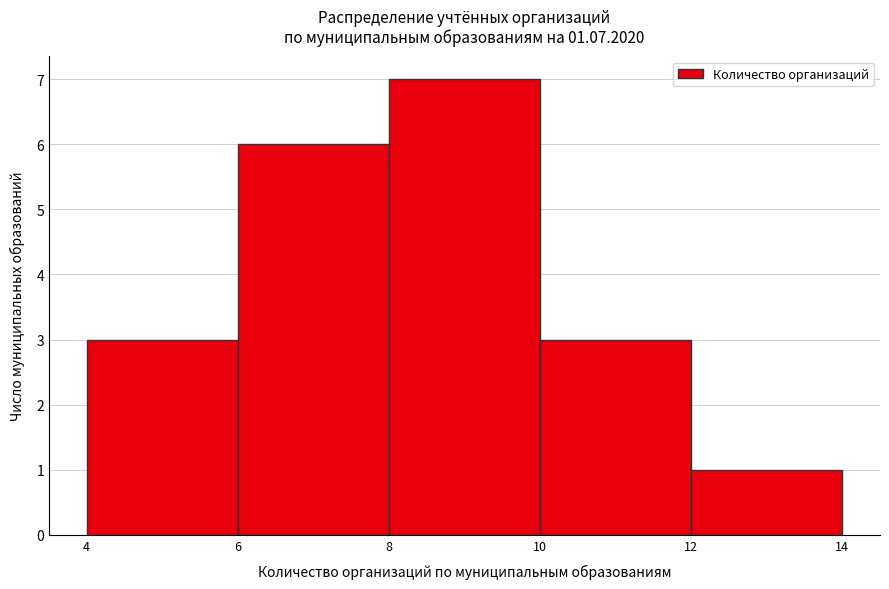

Reading left to right, list every bar in this chart as the range it spans on the x-axis followed by its height. The values are not printed on the chart, so give them approximately, as read against the axis.

4 to 6: 3
6 to 8: 6
8 to 10: 7
10 to 12: 3
12 to 14: 1